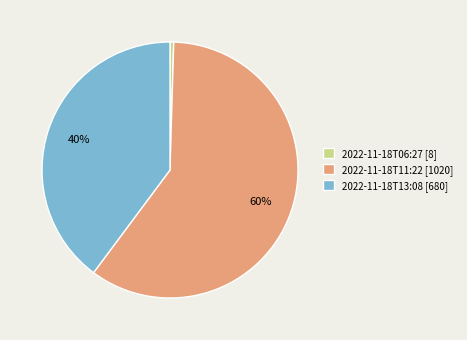

Combined, do 2022-11-18T11:22 [1020] and 2022-11-18T13:08 [680] account for over 50%?

Yes